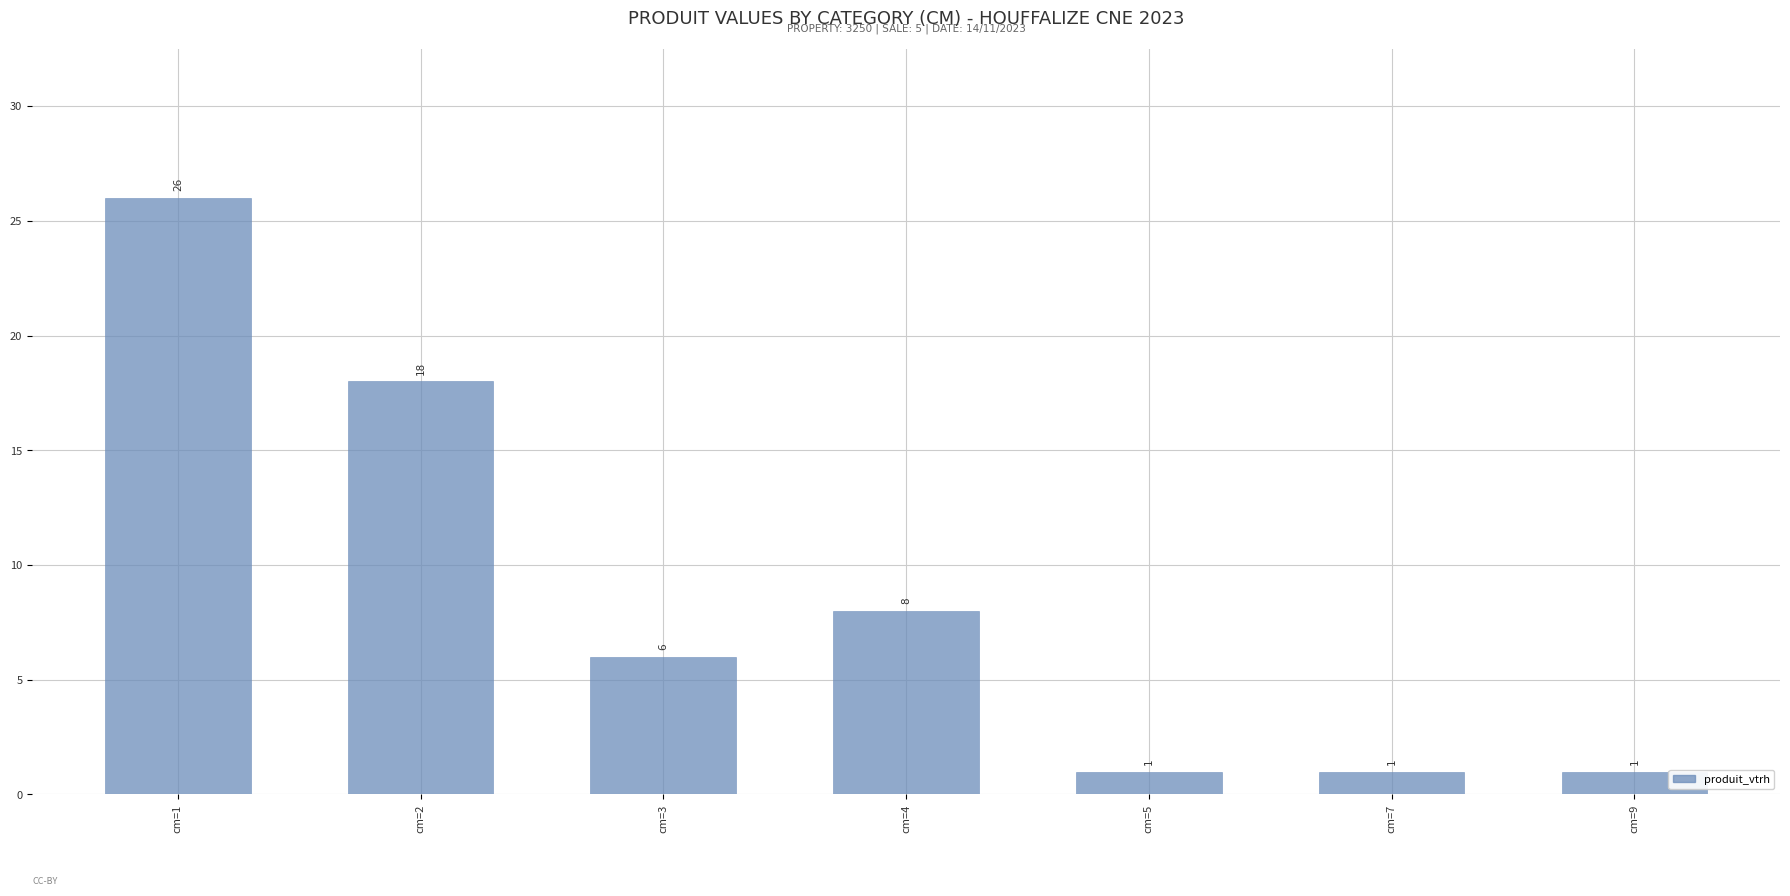

Between cm=1 and cm=5, which is larger?

cm=1